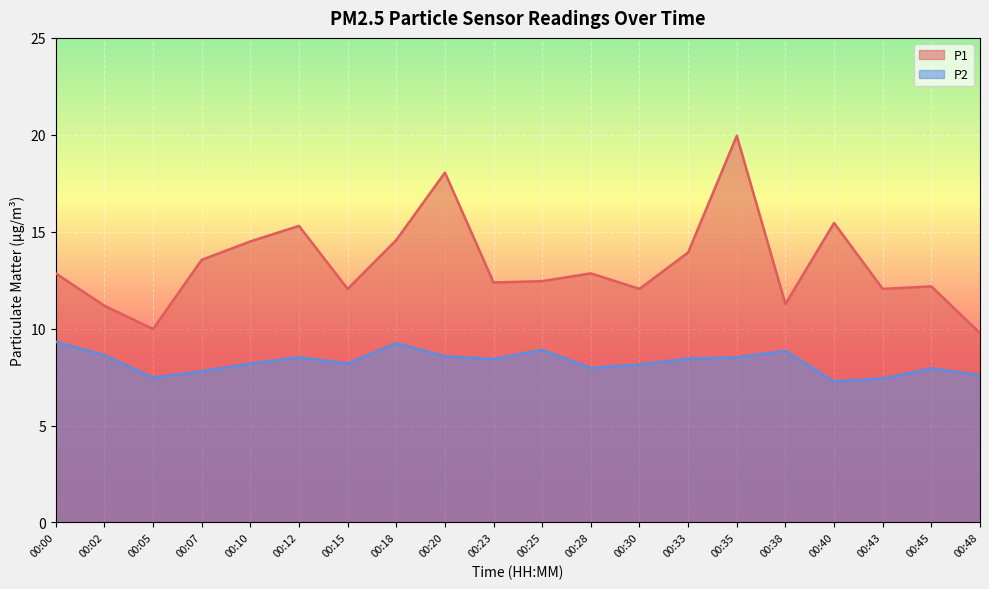

Reading left to right, what are all the values shown in this chart?

P1: 12.8	11.2	10.0	13.6	14.5	15.3	12.1	14.6	18.1	12.4	12.4	12.8	12.1	13.9	19.9	11.3	15.4	12.1	12.2	9.8
P2: 9.3	8.6	7.5	7.8	8.2	8.5	8.2	9.2	8.6	8.4	8.9	8.0	8.2	8.4	8.5	8.8	7.3	7.4	8.0	7.6